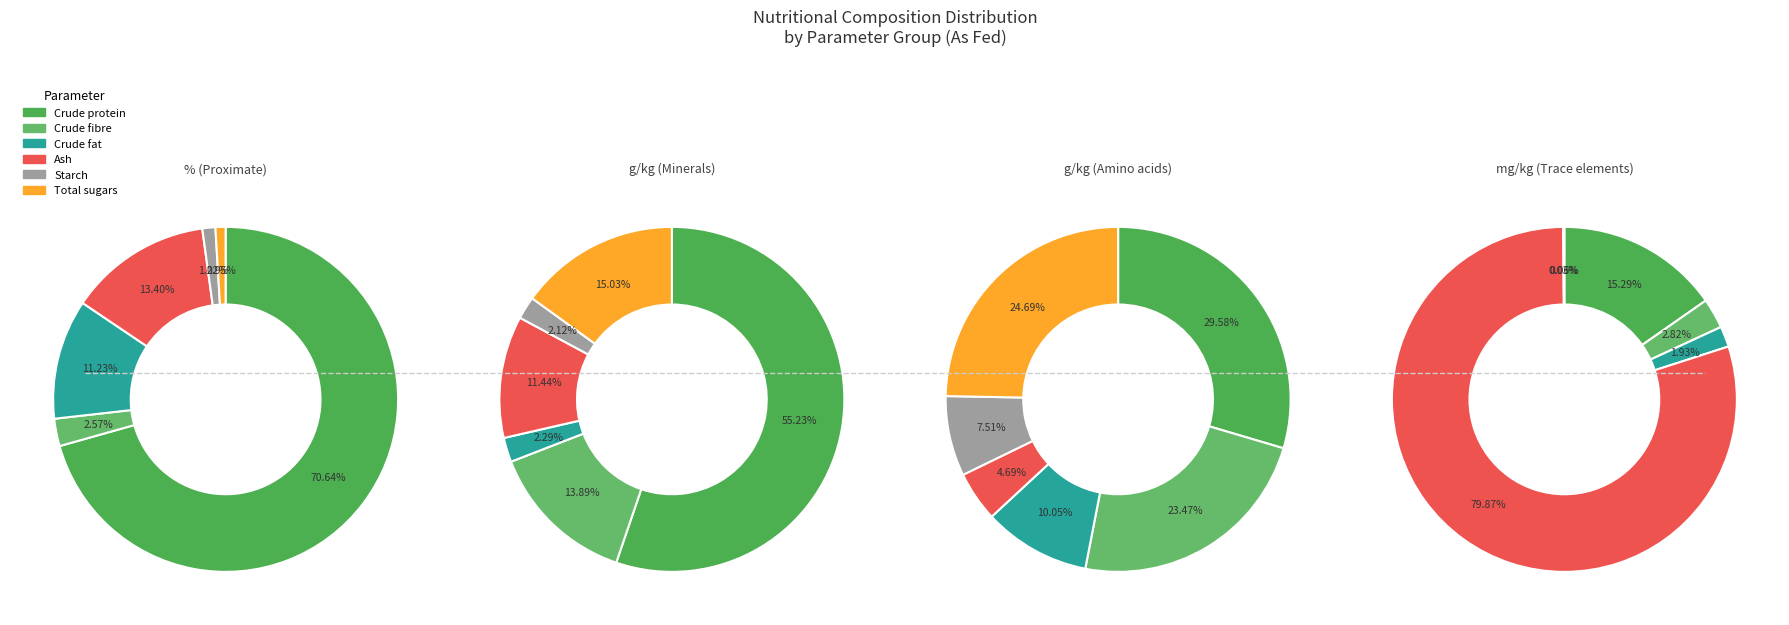

Count the number of slices in the pie.

6